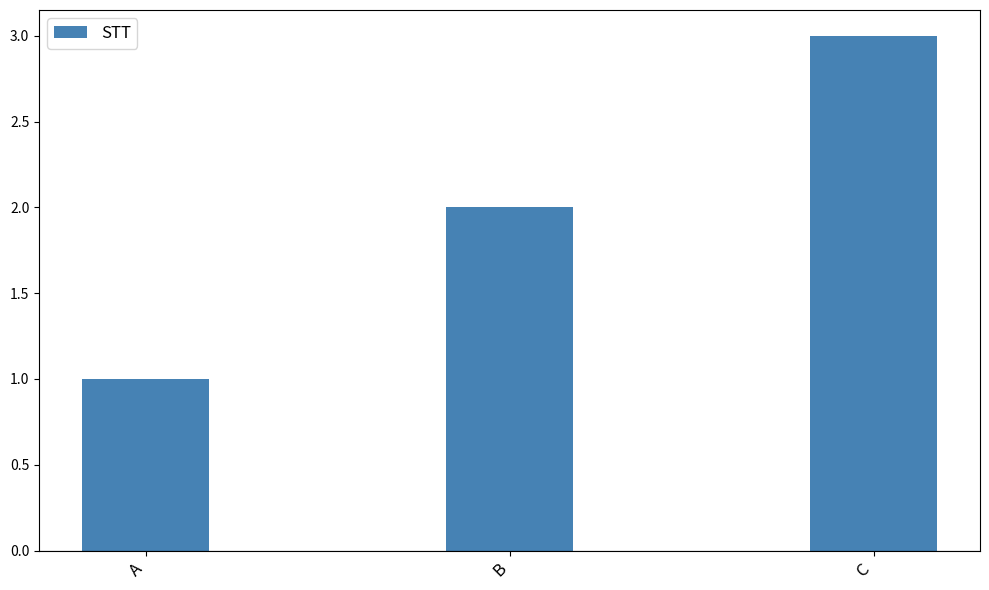

At which category does the chart reach its minimum across all series?

A